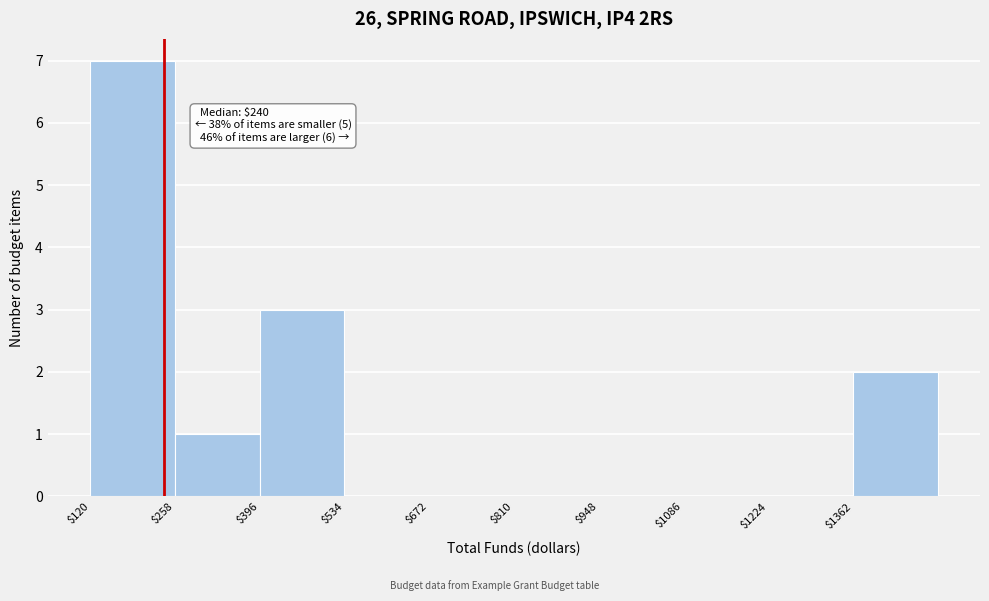

Which range on the x-axis has the tallest bar?

120 to 258